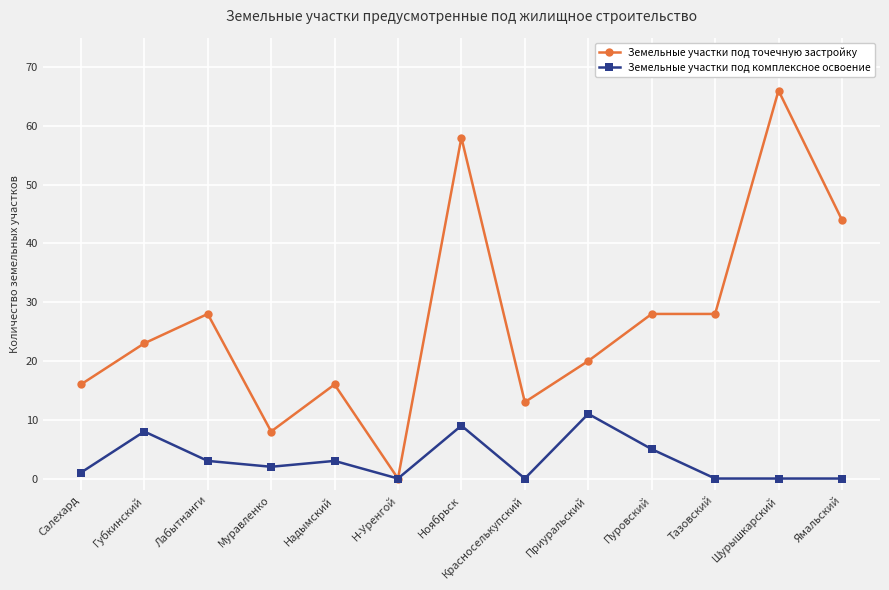

Which series has the widest spread of values?

Земельные участки под точечную застройку